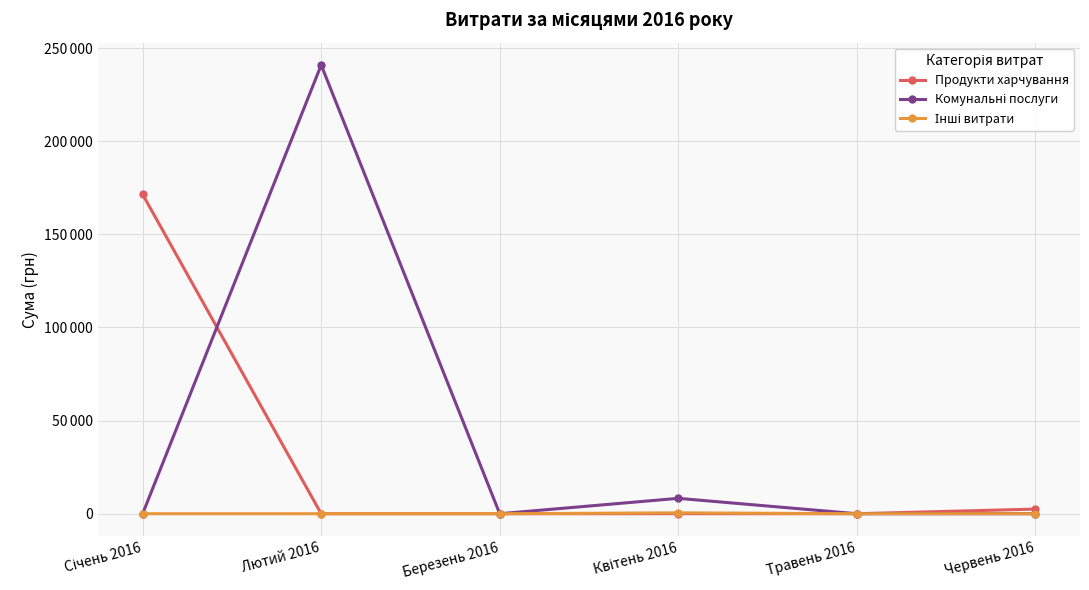

True or false: Інші витрати and Комунальні послуги intersect in this chart.

False